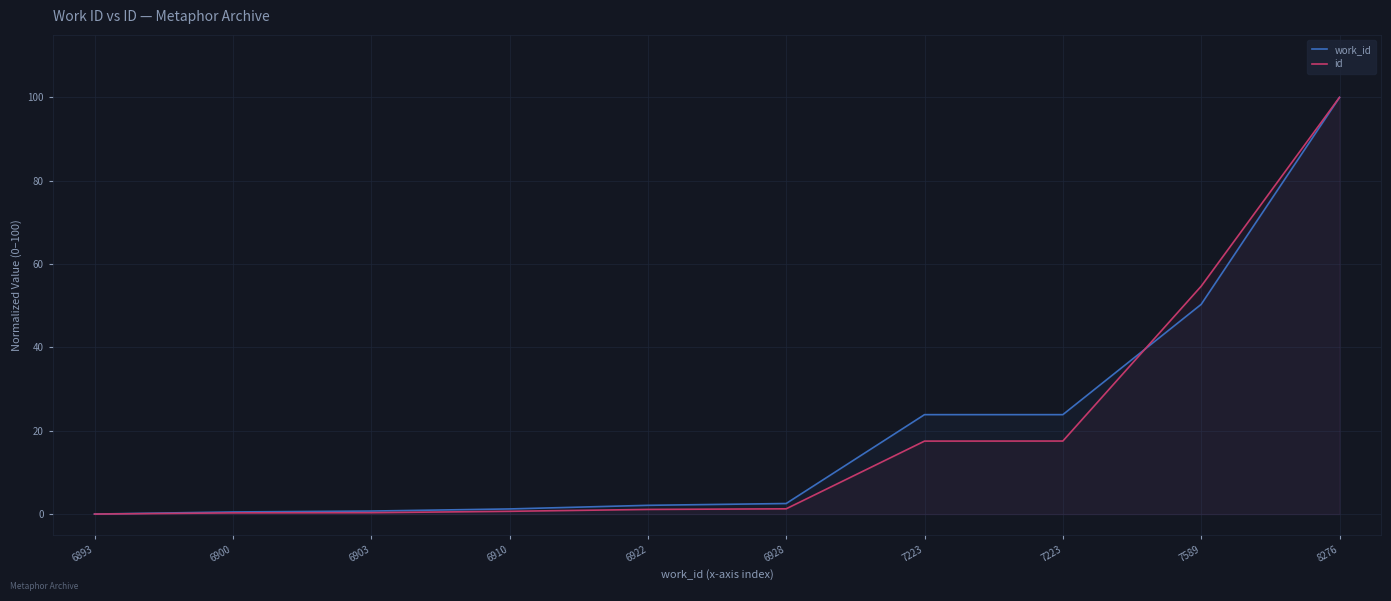

Is the value of id at 6903 greater than the value of work_id at 6928?

No